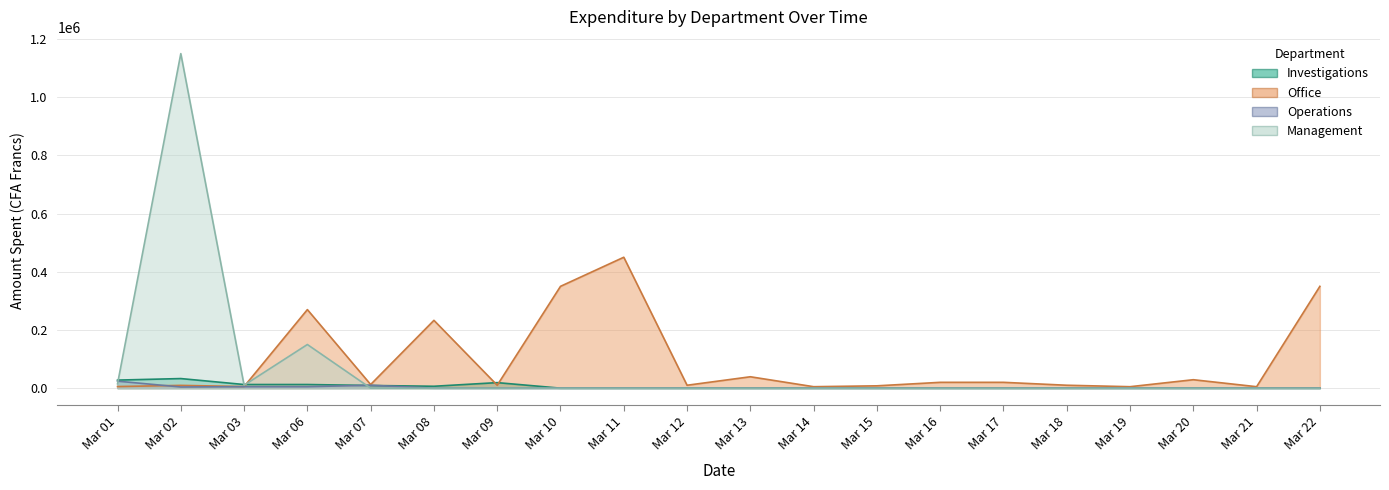

What are all the series names shown in the legend?

Investigations, Office, Operations, Management